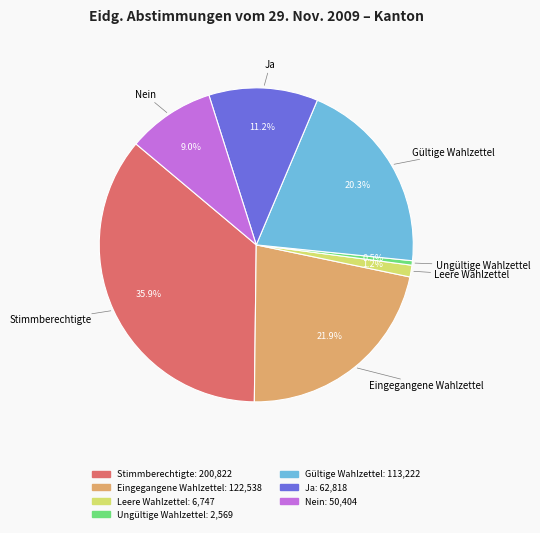

What portion of the pie excludes Stimmberechtigte?

64.1%